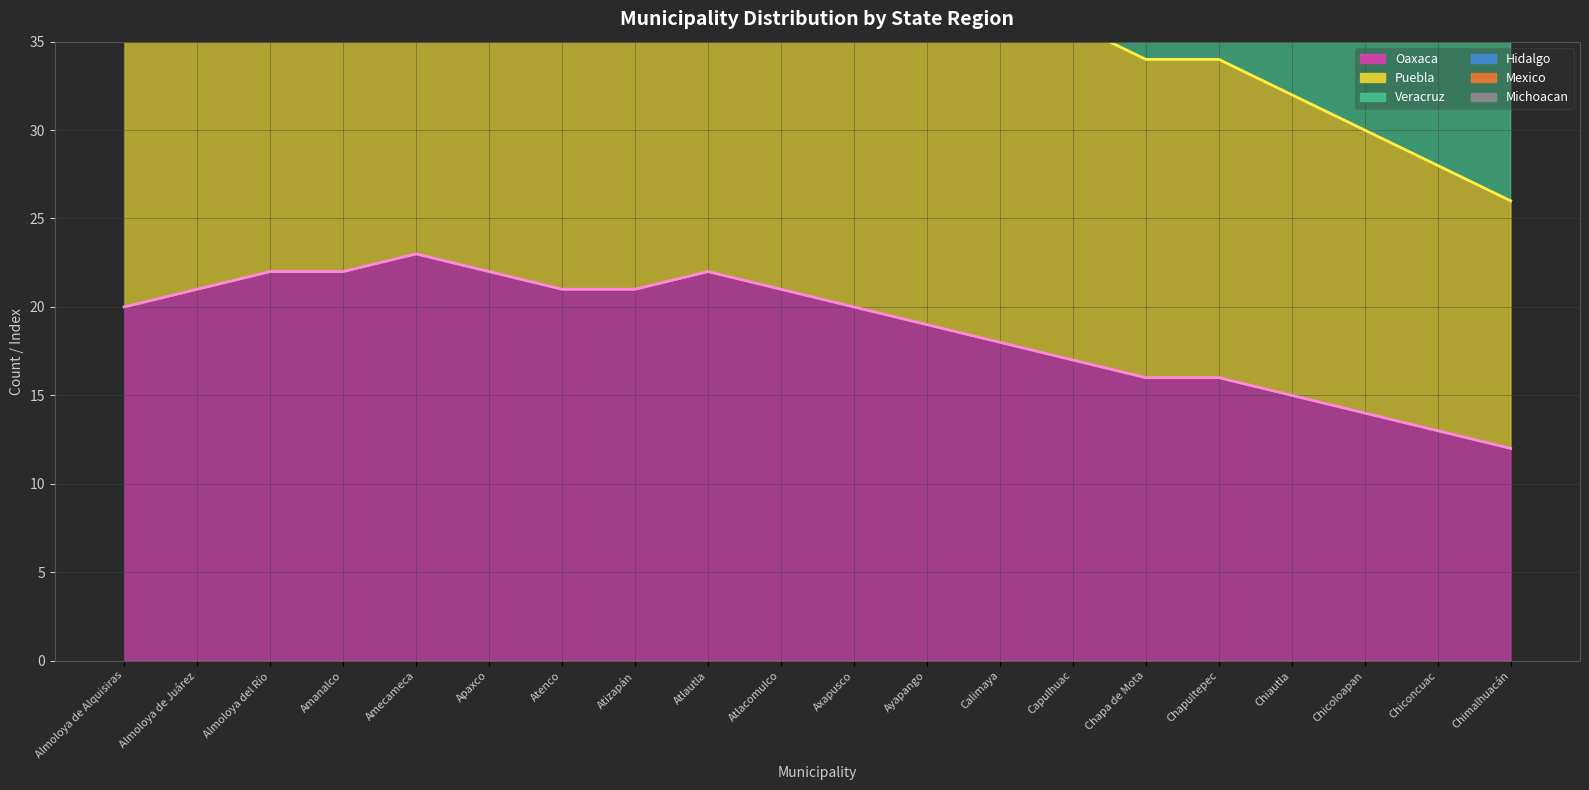

Is it true that Puebla (line) equals 44 at Atizapán?

True